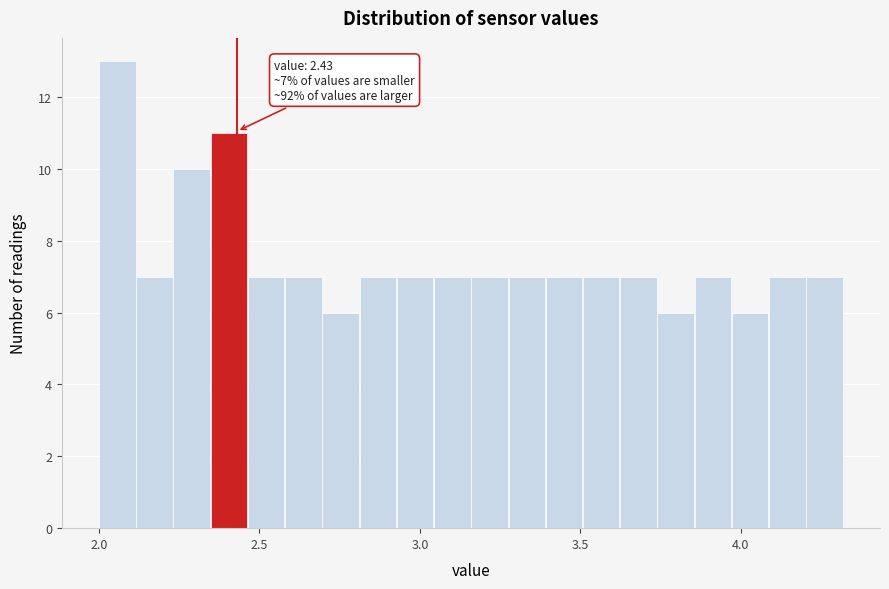

Read against the x-axis, roughly where is the centre of the tallest bar?

2.05